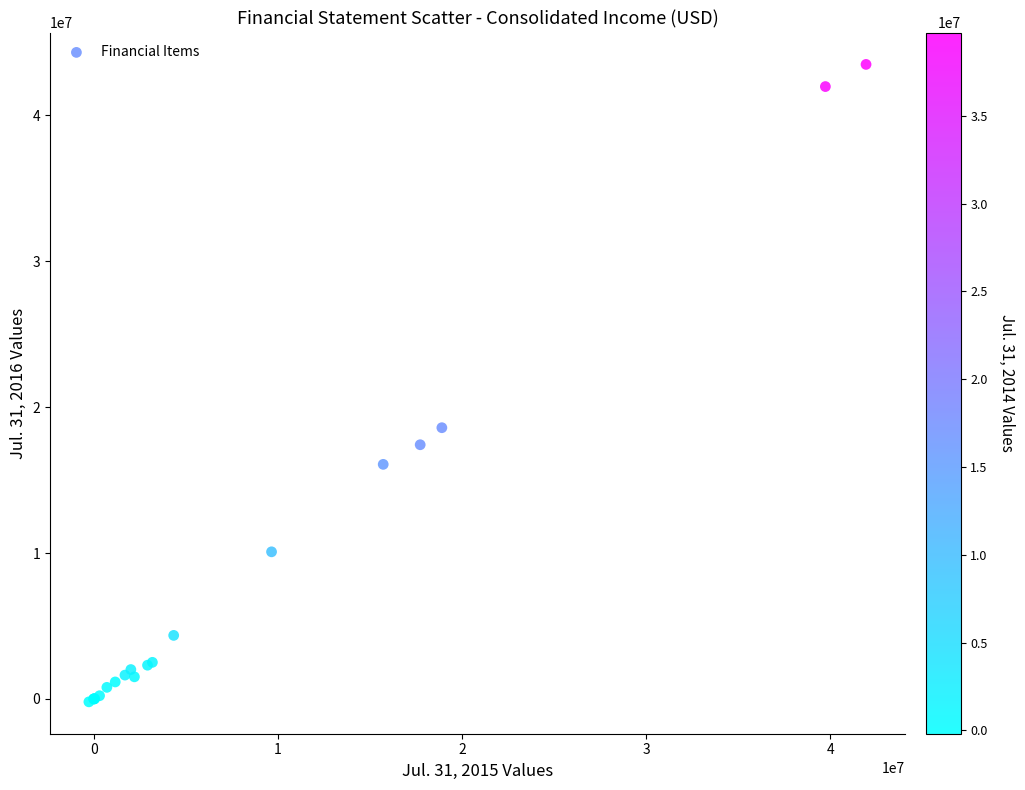

What Y value in the scatter plot is closest to 21636573?

18582854.0